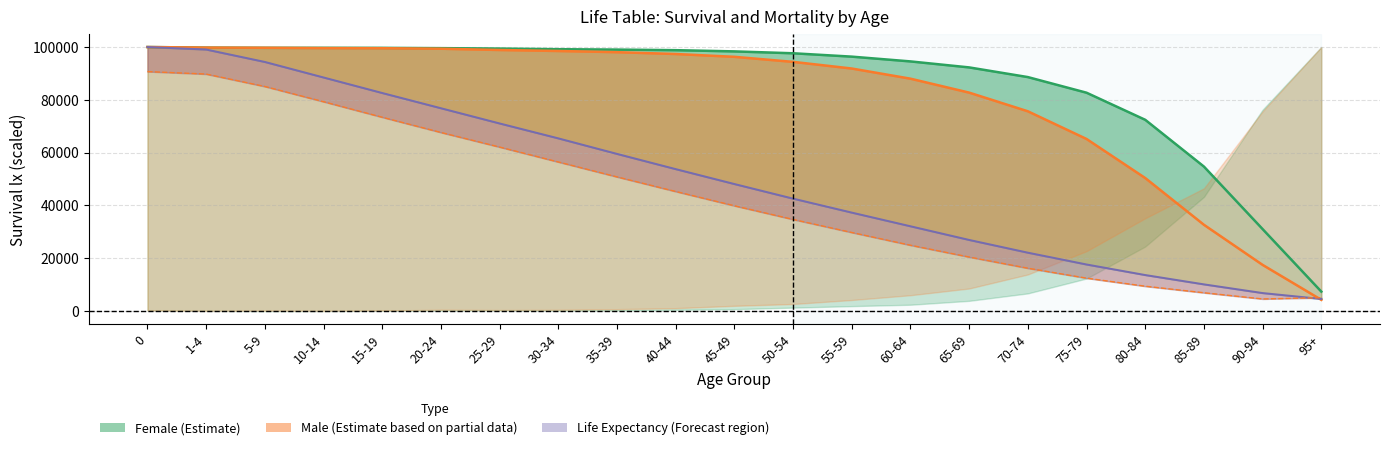

The Male ex series shows 40698.1 at 55-59. True or false?

False